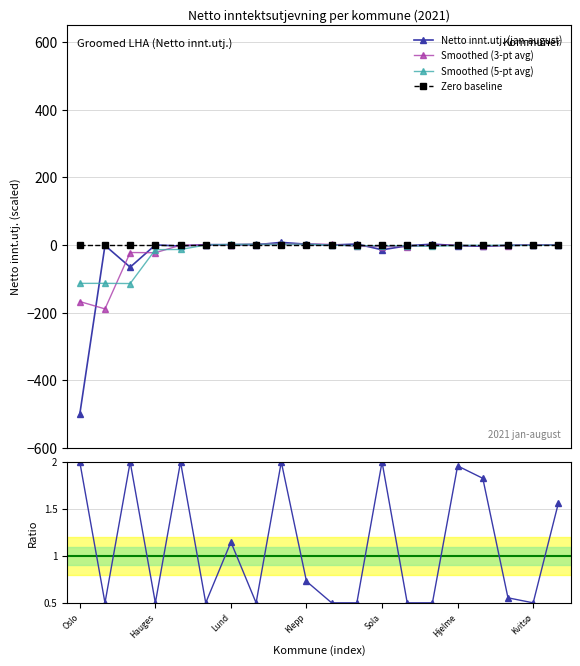

How many distinct data groups are displayed?

5